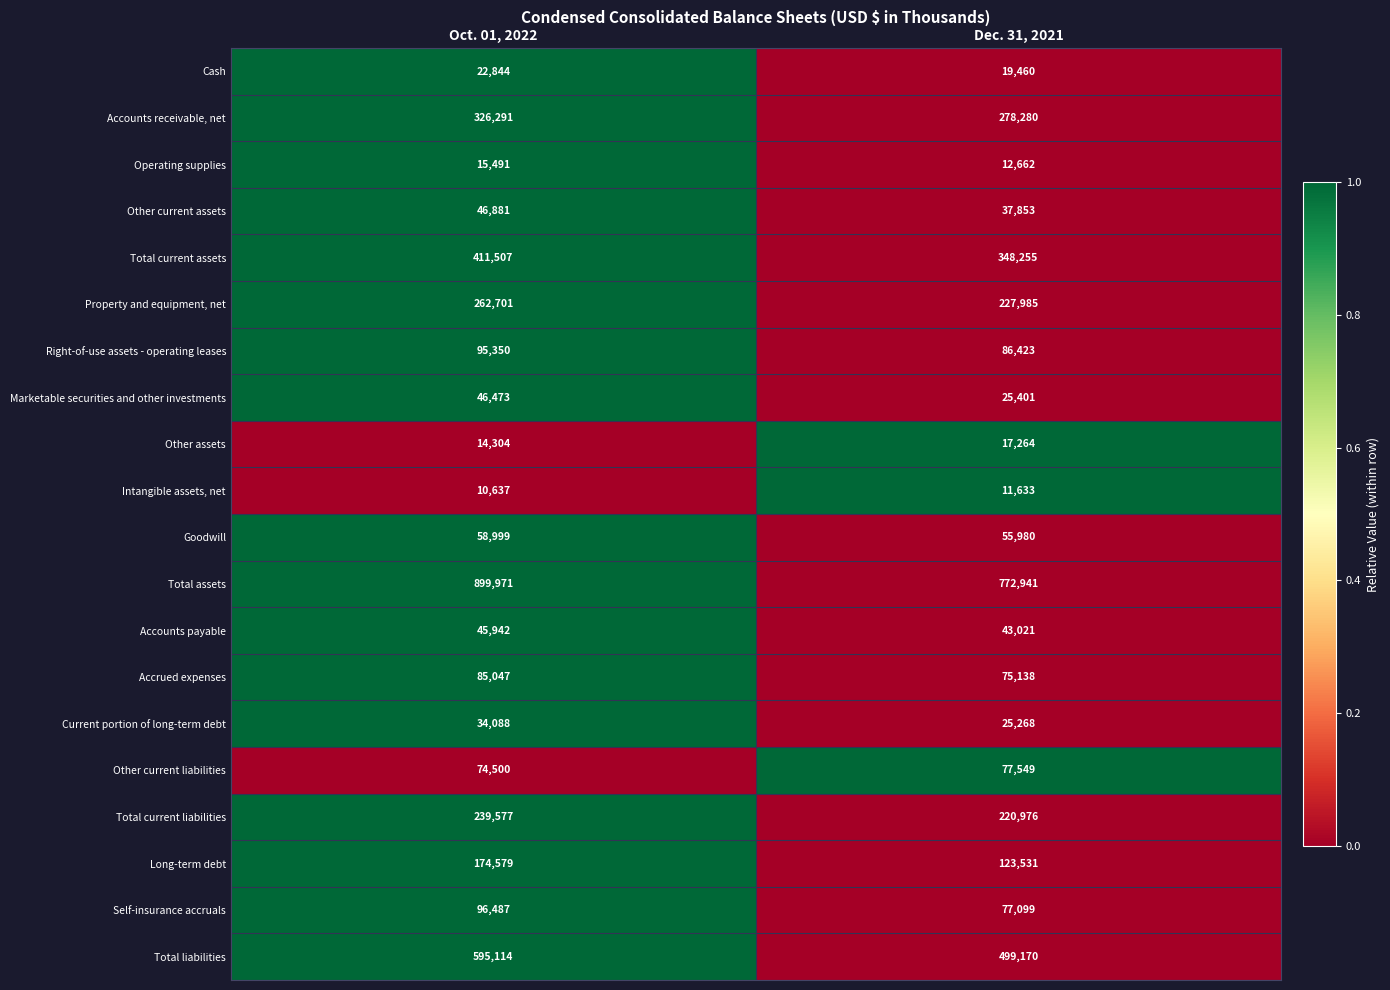

What is the sum of all Intangible assets, net values?

22270